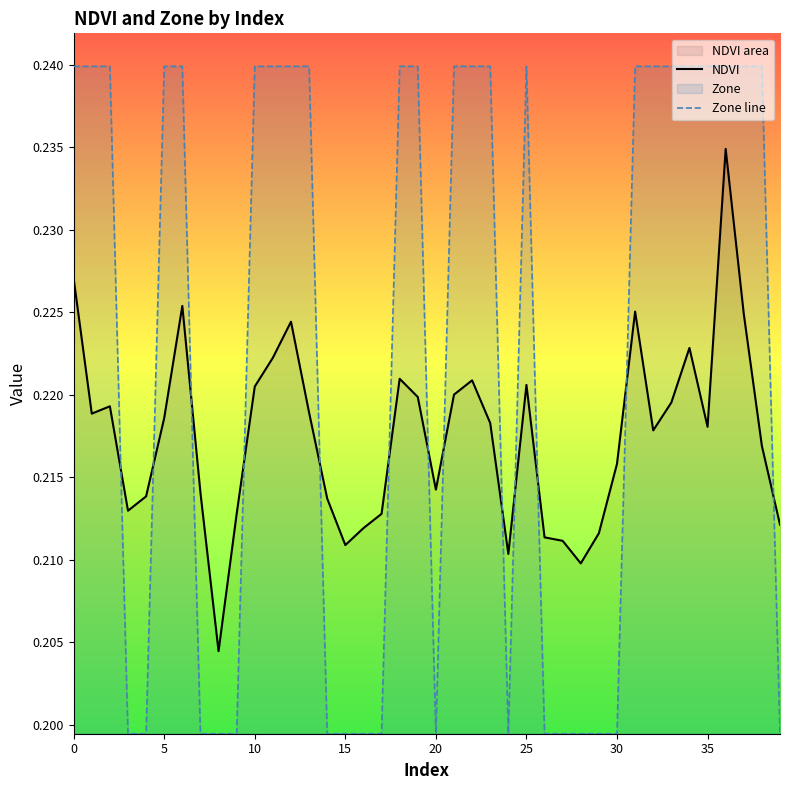

List the series in order of their peak value, lowest first.

NDVI, Zone line